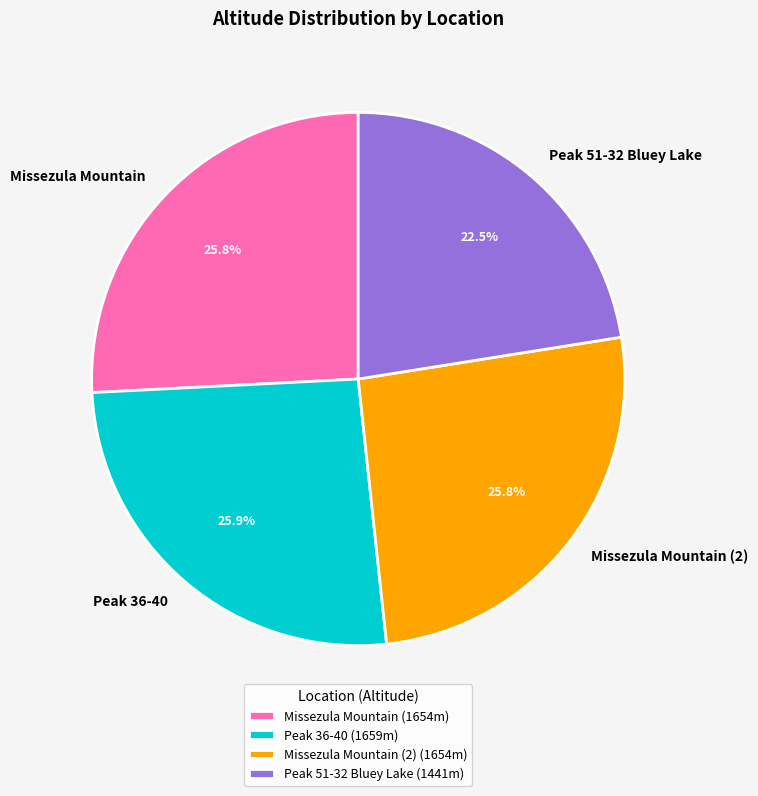

To the nearest percent, what is the average slice percentage?

25%